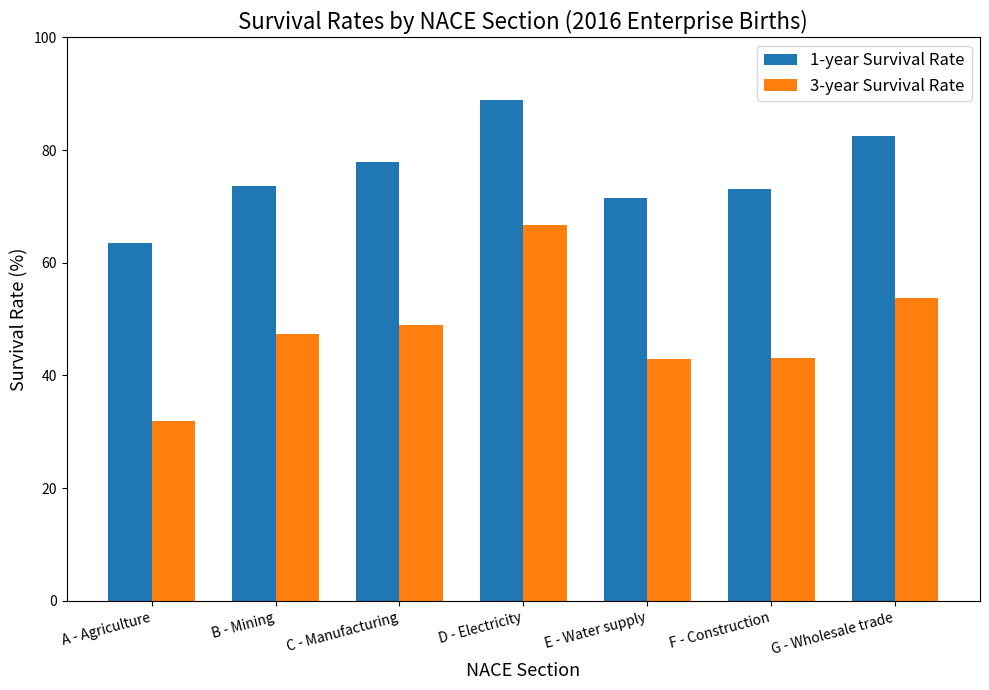

Which label corresponds to the smallest value in the chart?

A - Agriculture